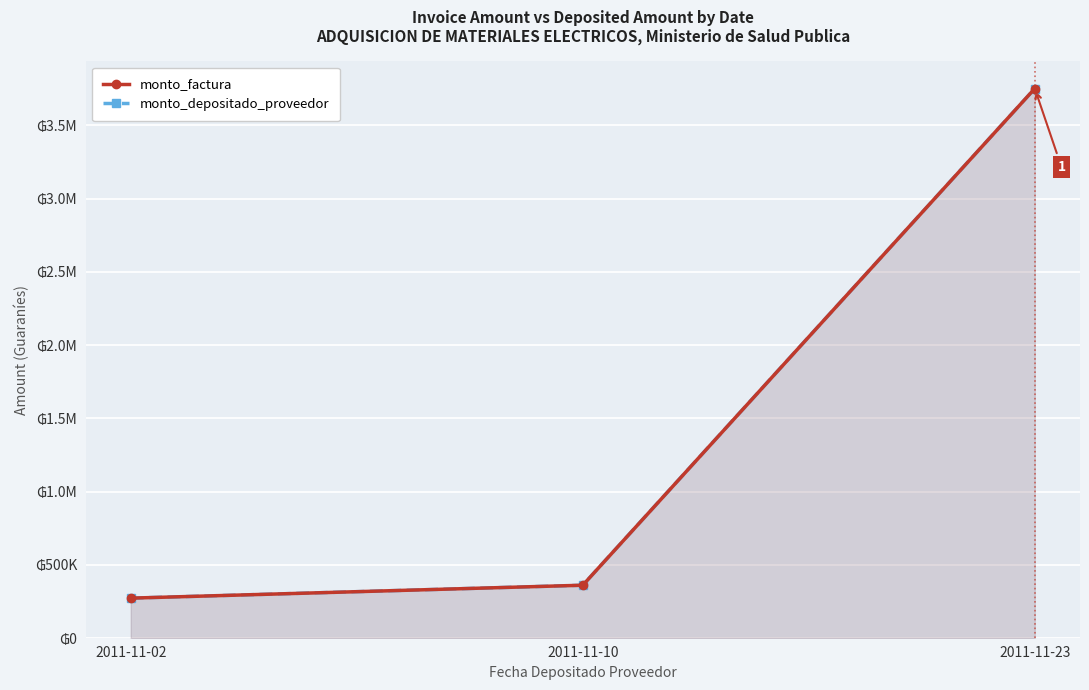

Between 2011-11-23 and 2011-11-10, which is larger?

2011-11-23